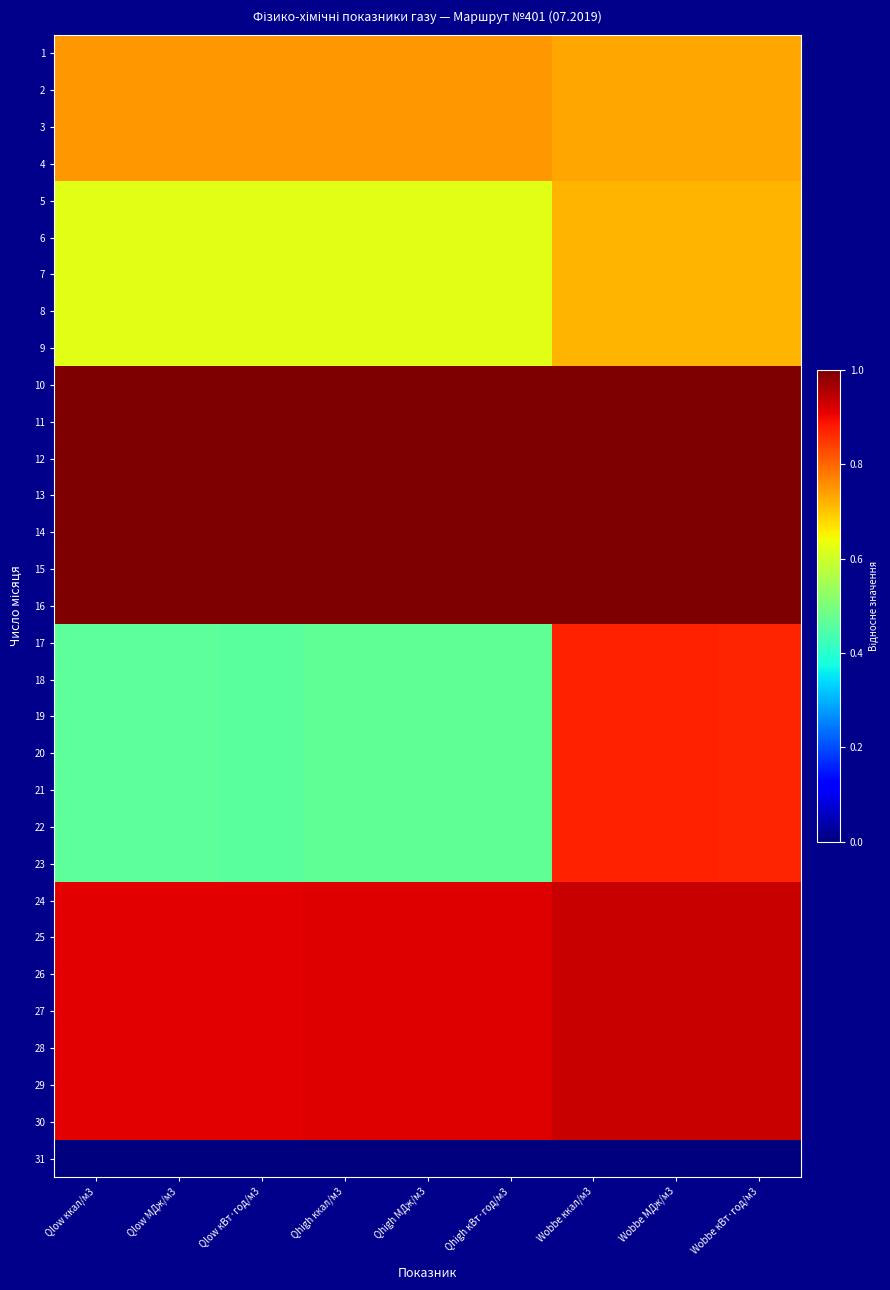

At which category is the sum across all series the highest?

Wobbe МДж/м3